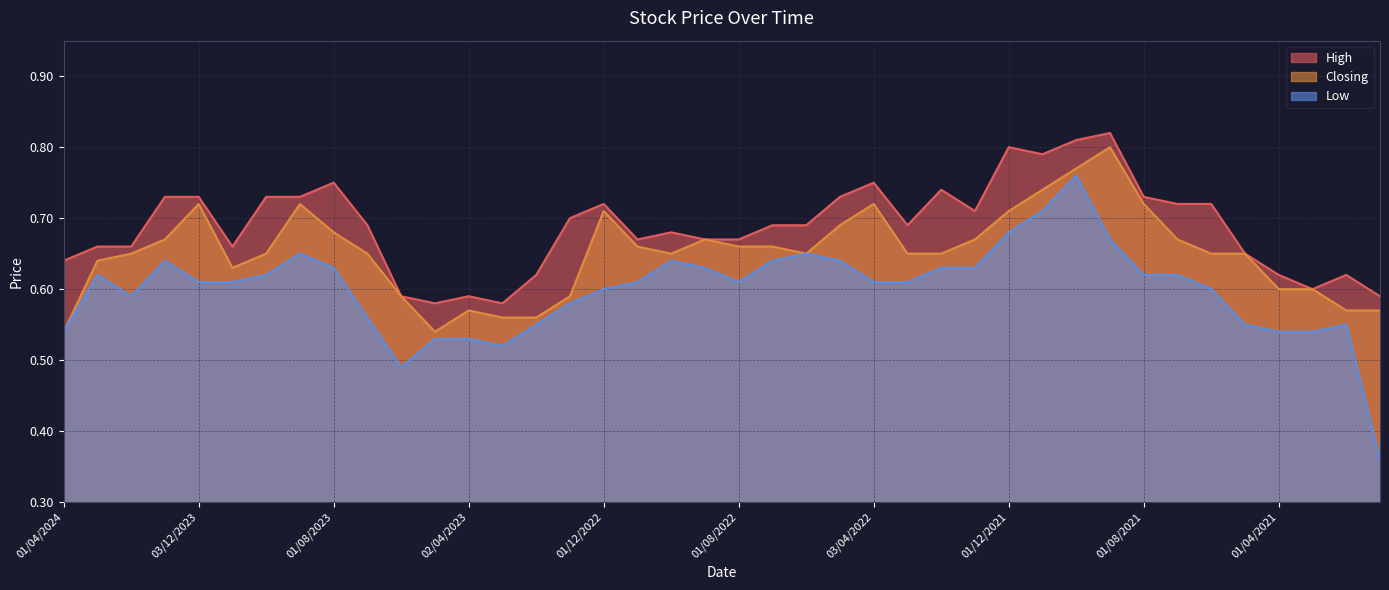

What is the maximum value for Closing?

0.8